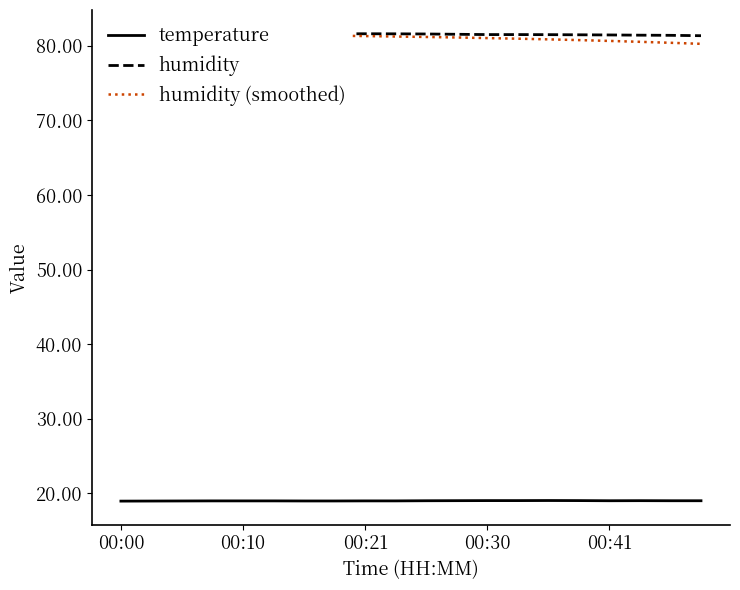

True or false: temperature and humidity intersect in this chart.

False